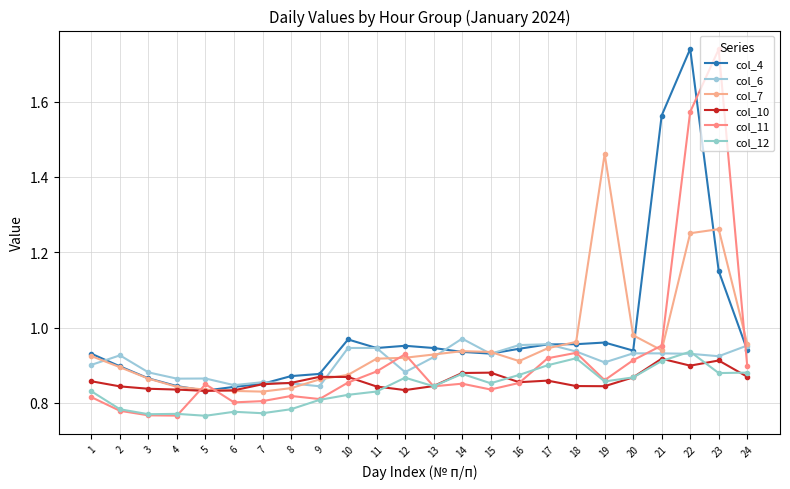

What is the value of the col_4 point at the 10th from the left?

1.0